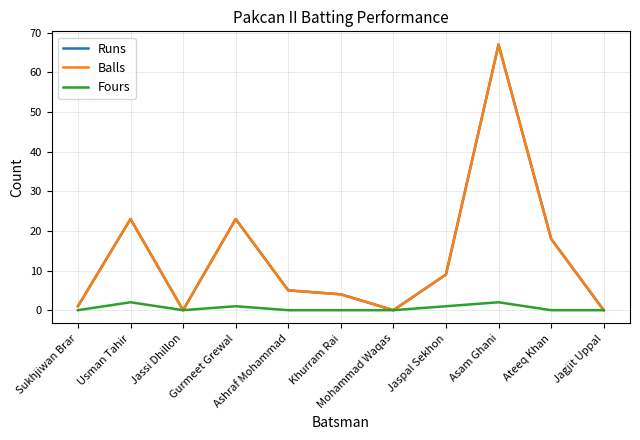

At which category does Runs reach its first local valley?

Jassi Dhillon